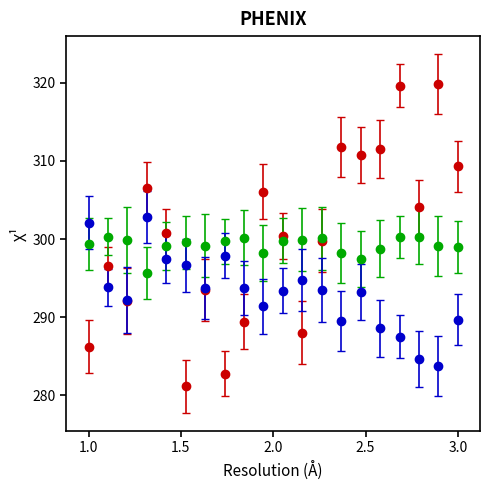

What is the minimum value shown in the chart?

281.1